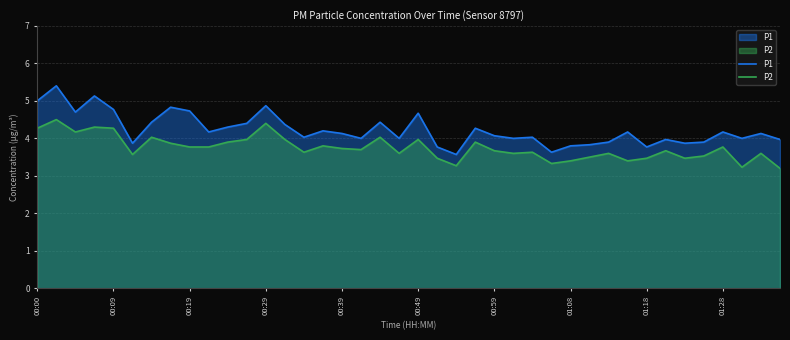

Reading left to right, list all the values displayed in this chart.

P1: 5.0	5.4	4.7	5.1	4.8	3.9	4.4	4.8	4.7	4.2	4.3	4.4	4.9	4.4	4.0	4.2	4.1	4.0	4.4	4.0	4.7	3.8	3.6	4.3	4.1	4.0	4.0	3.6	3.8	3.8	3.9	4.2	3.8	4.0	3.9	3.9	4.2	4.0	4.1	4.0
P2: 4.3	4.5	4.2	4.3	4.3	3.6	4.0	3.9	3.8	3.8	3.9	4.0	4.4	4.0	3.6	3.8	3.7	3.7	4.0	3.6	4.0	3.5	3.3	3.9	3.7	3.6	3.6	3.3	3.4	3.5	3.6	3.4	3.5	3.7	3.5	3.5	3.8	3.2	3.6	3.2